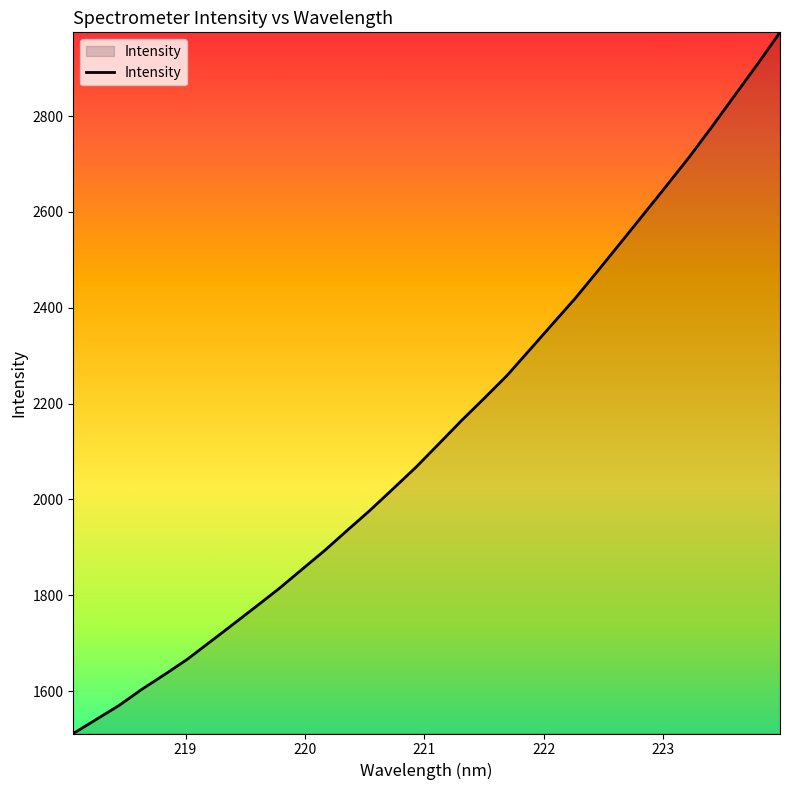

What is the greatest value displayed?

2974.8